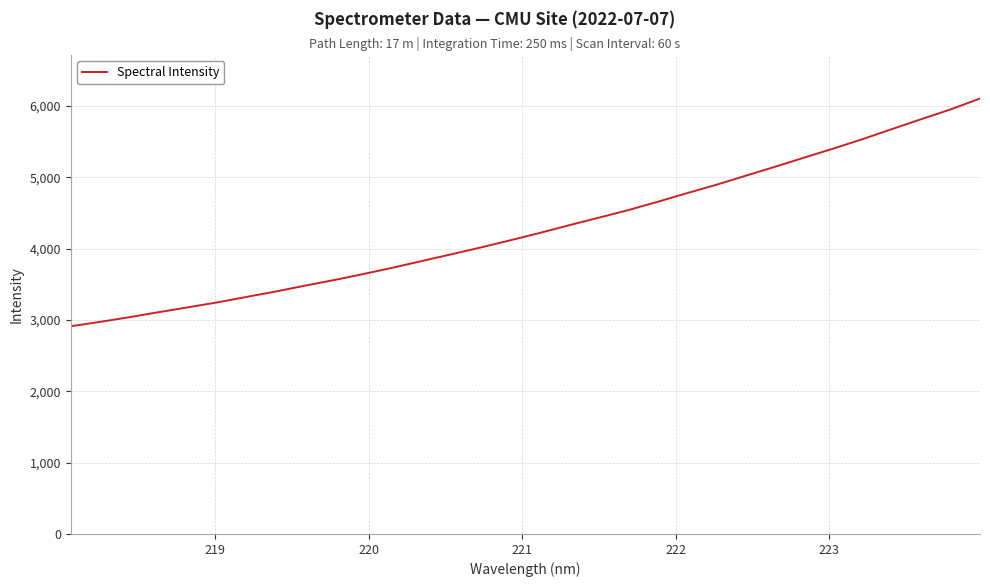

What is the minimum value shown in the chart?

2912.0